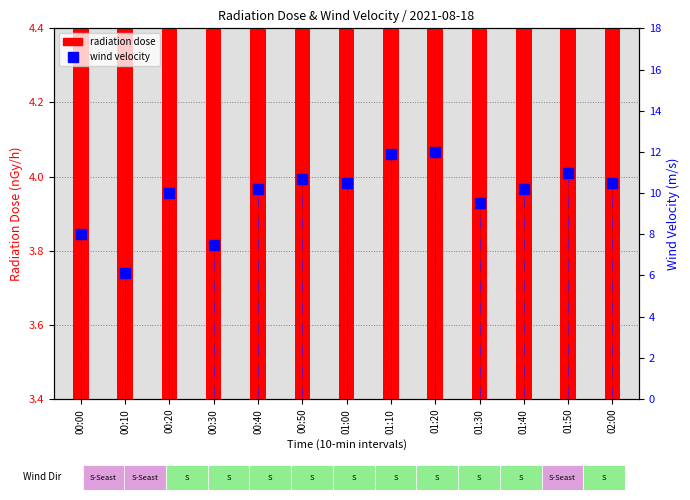

What is the difference between the highest and lowest values at 00:00?

4.2